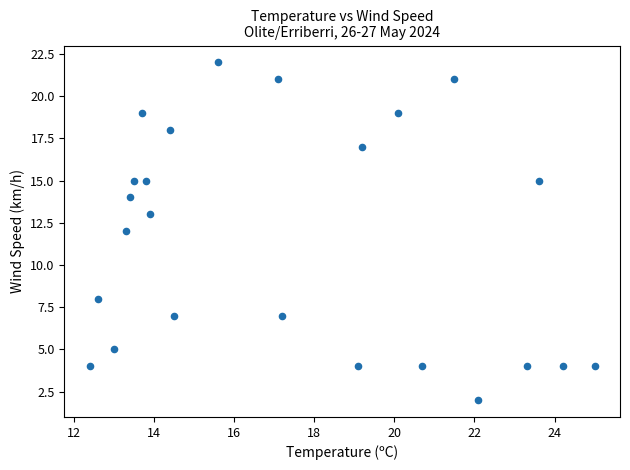

What is the range of Y values (max minus min)?

20